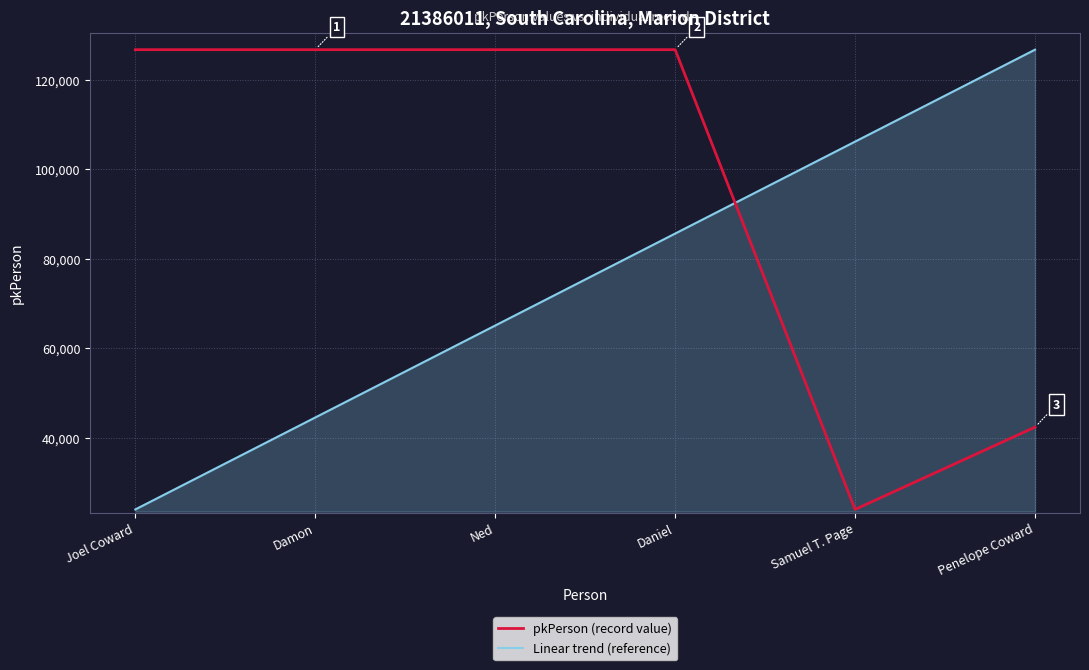

What is the sum of the pkPerson (record value) values at Damon and Samuel T. Page?

150692.0